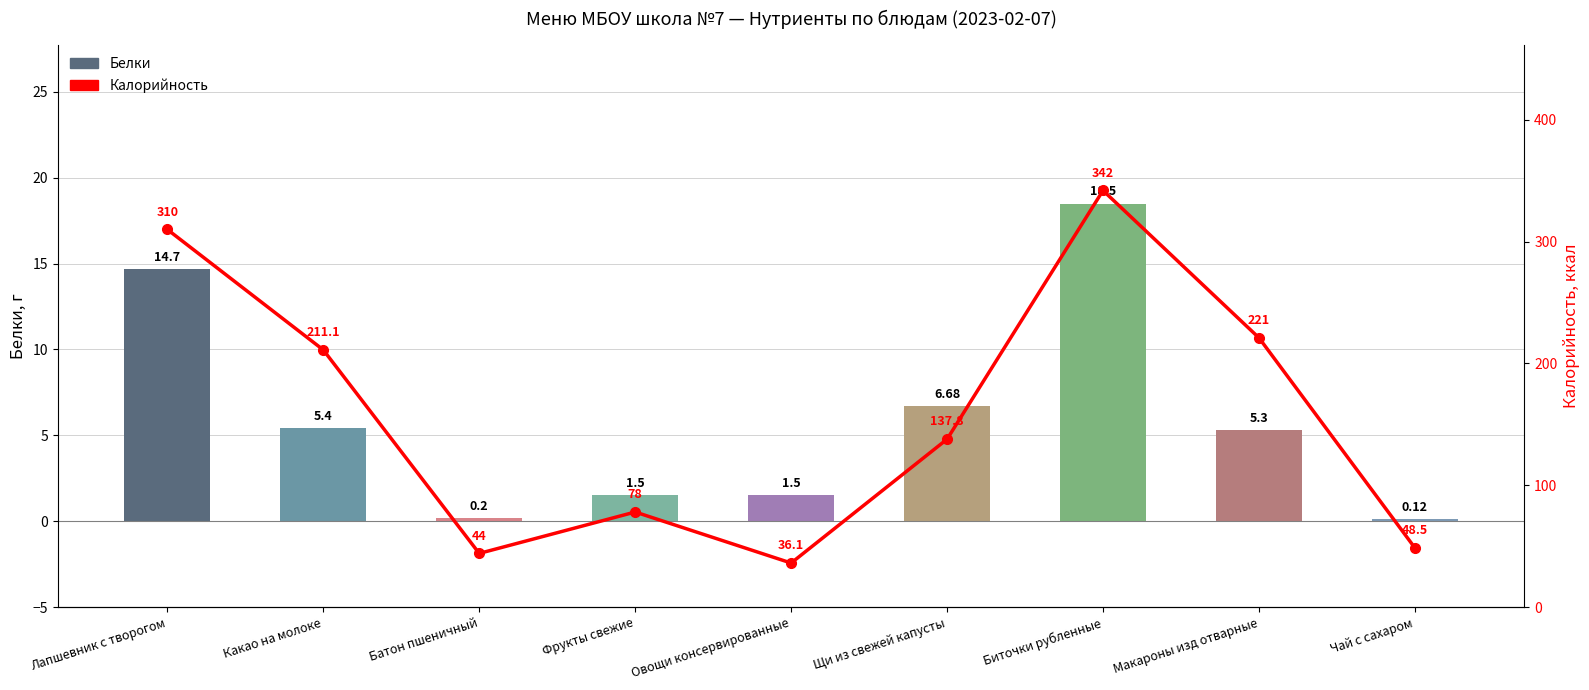

Which series has the widest spread of values?

Калорийность